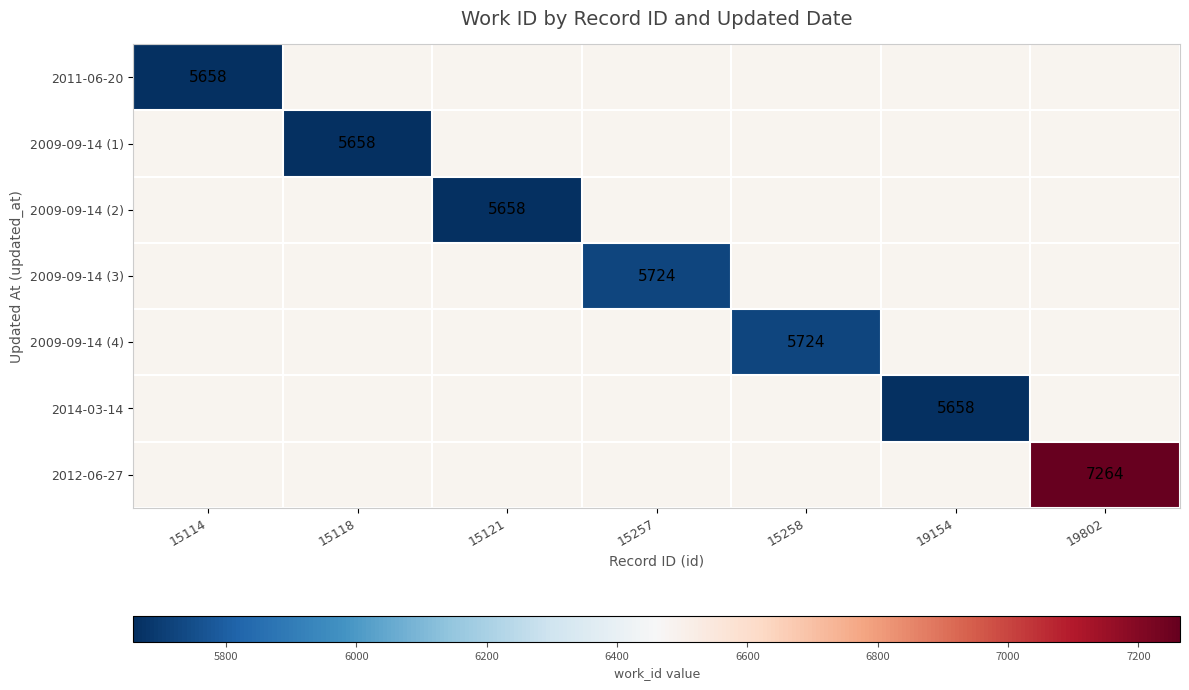

Which label corresponds to the smallest value in the chart?

15114